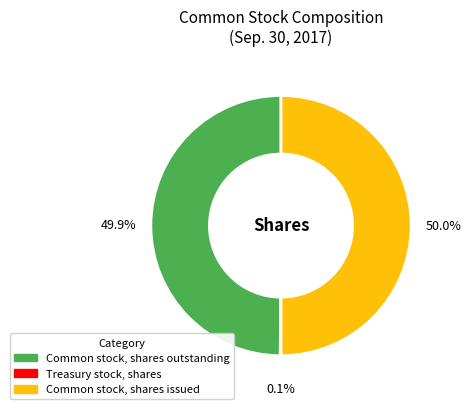

To the nearest percent, what portion does Common stock, shares issued represent?

50%